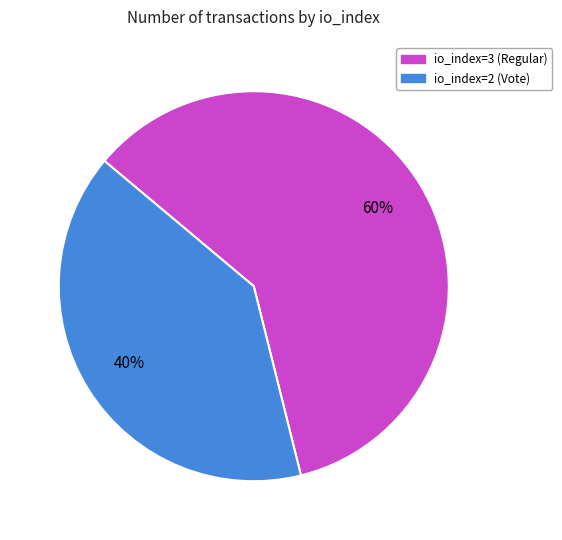

Is there a majority slice in this chart?

Yes